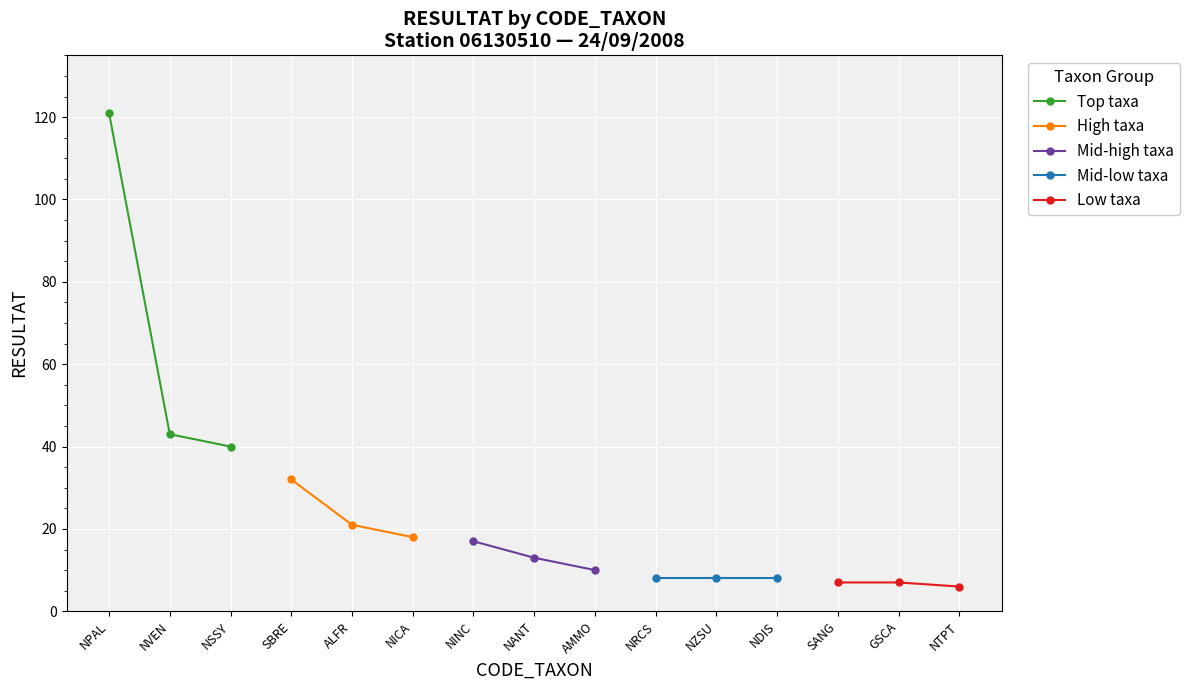

True or false: High taxa has a value of 21 at ALFR.

True